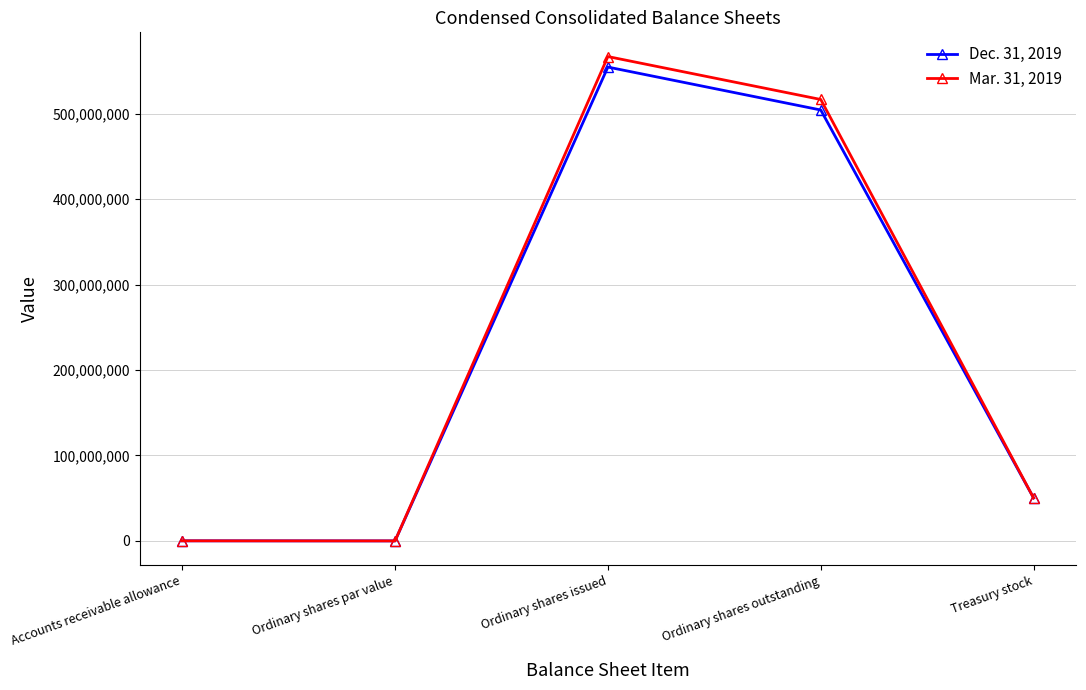

Which series has the largest range (max minus min)?

Mar. 31, 2019